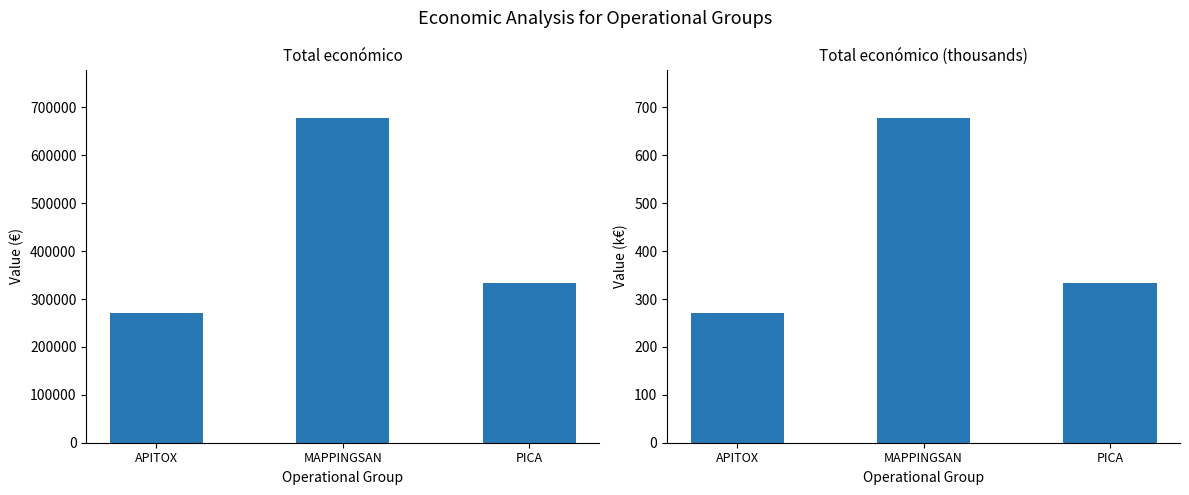

What is the label of the 3rd bar from the right?

APITOX